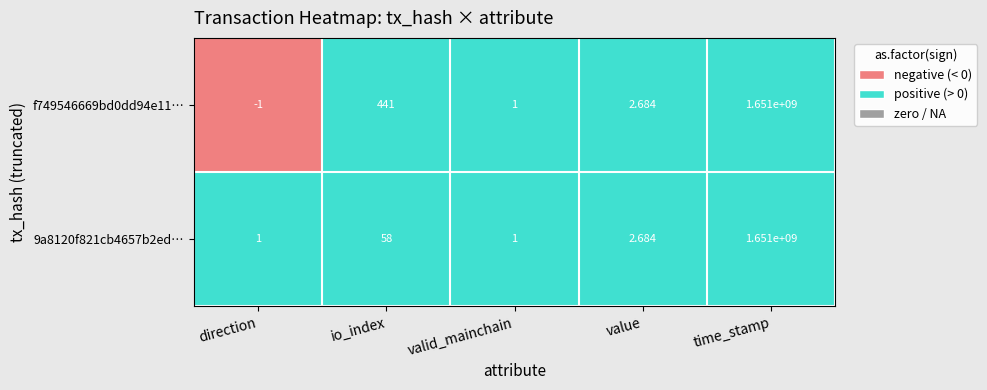

Which label corresponds to the smallest value in the chart?

direction